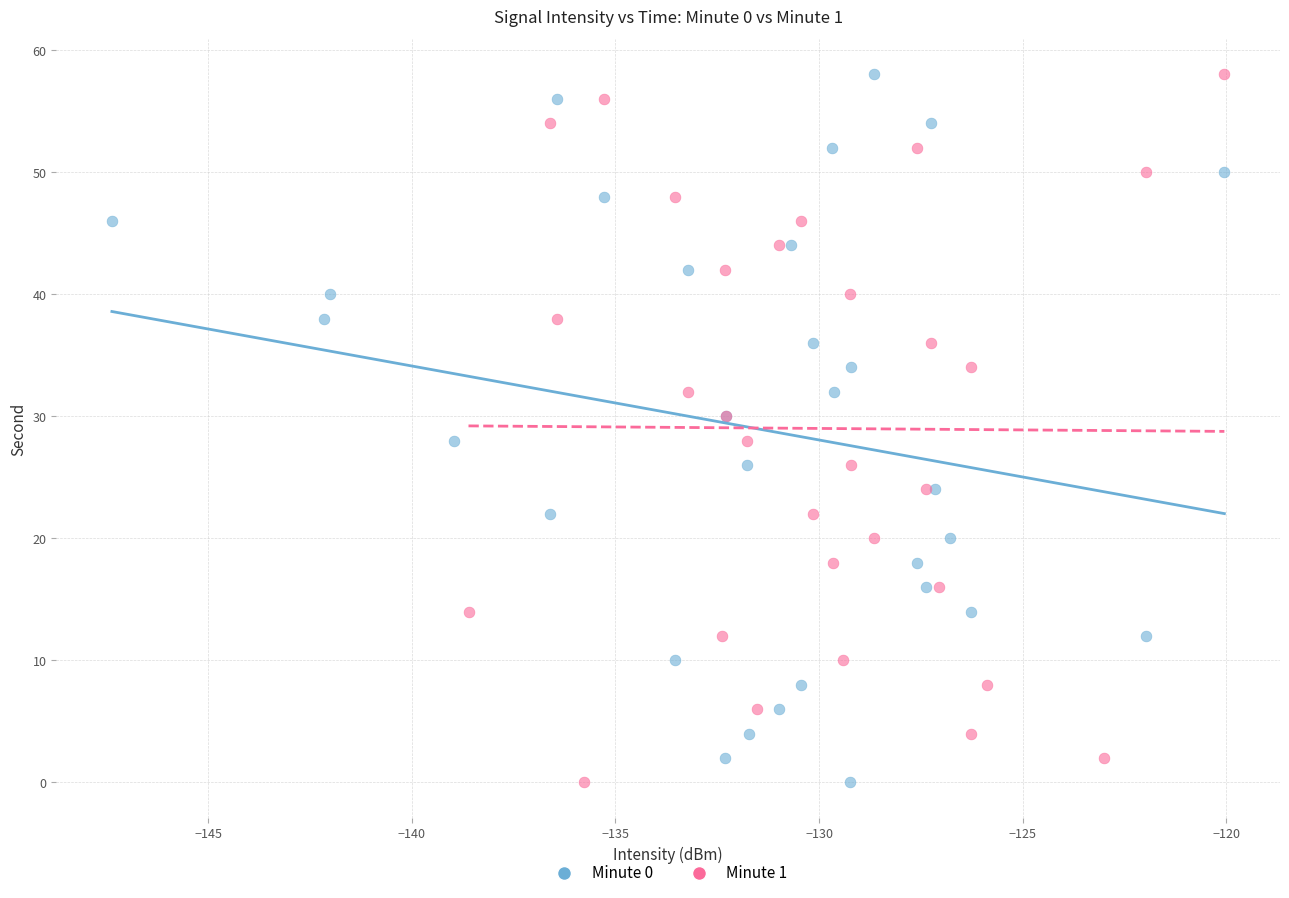

What are all the series names shown in the legend?

Minute 0, Minute 1